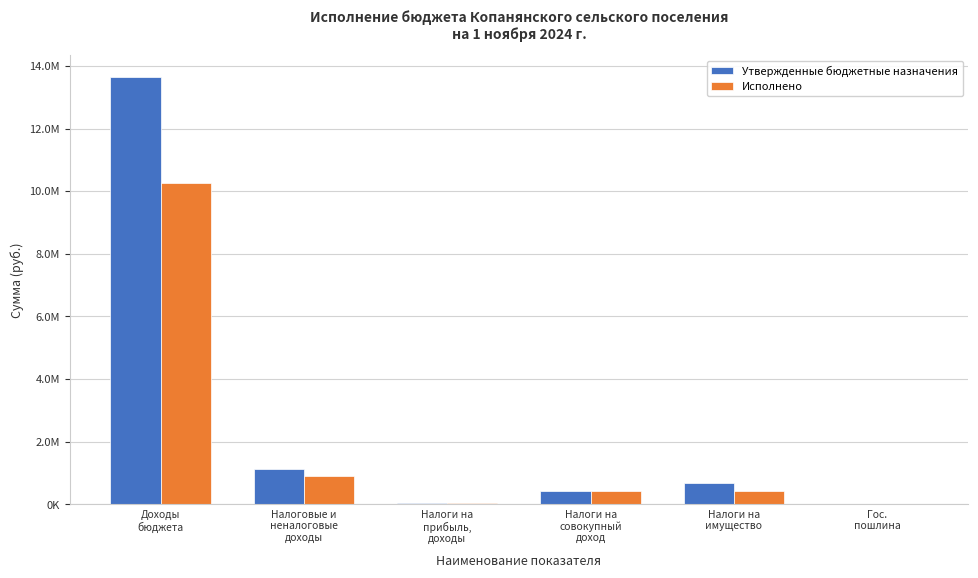

Where does the Утвержденные бюджетные назначения series first go above 676000?

Доходы
бюджета